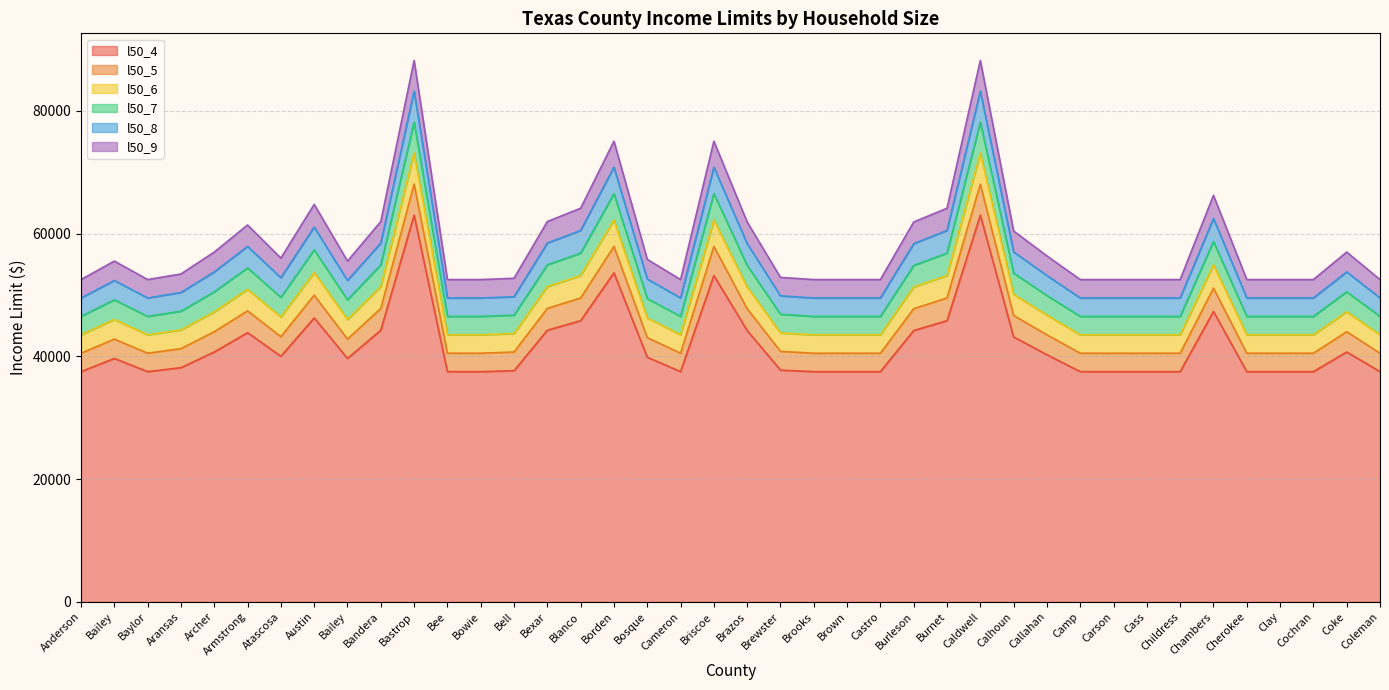

What is the spread (max minus min) of values at Calhoun?

17260